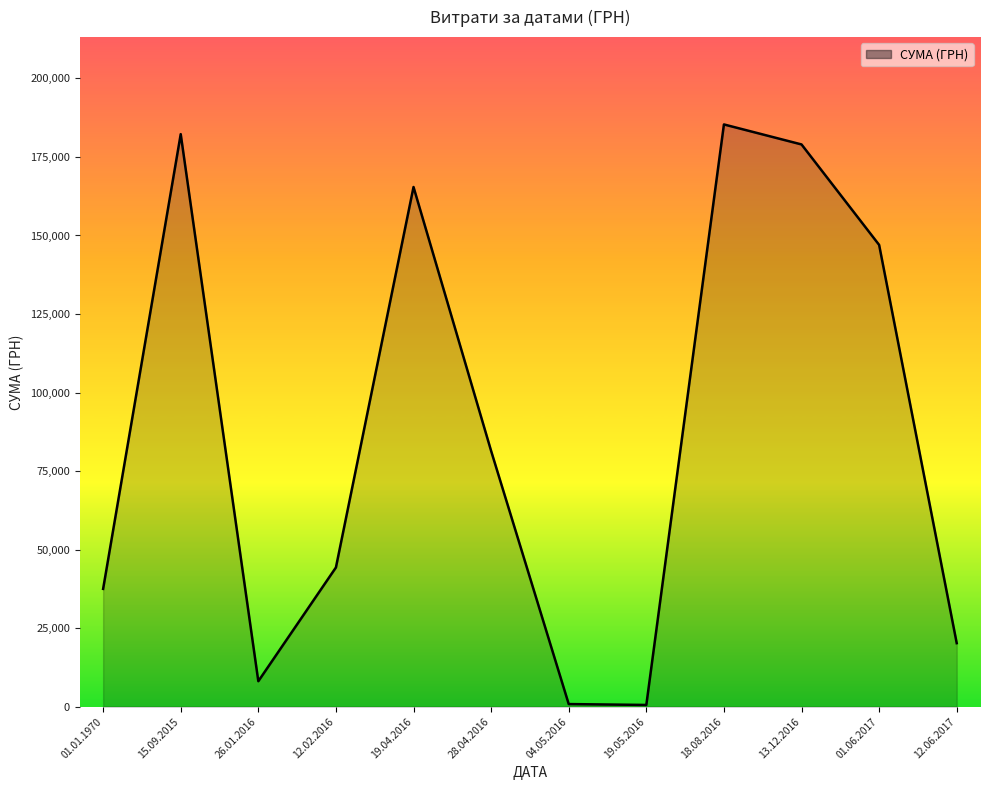

What is the difference between the values at 28.04.2016 and 18.08.2016?

103951.0